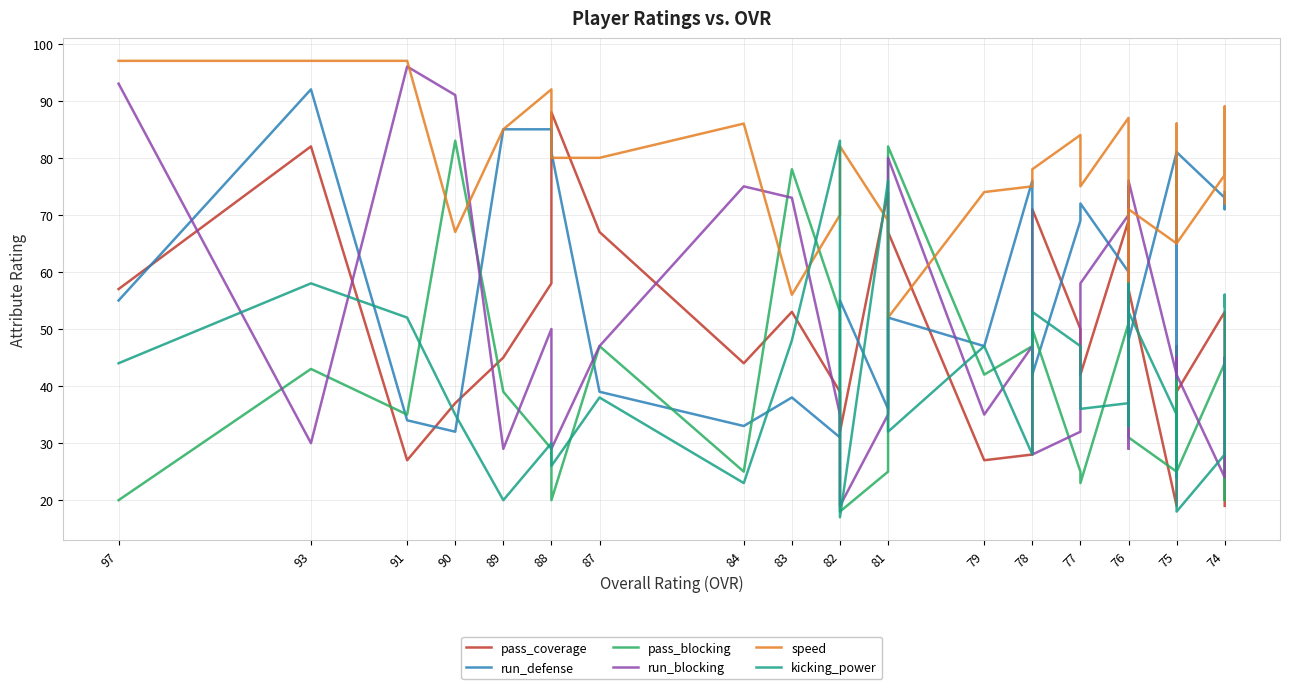

In speed, how many points are lower than both neighbors (excluding endpoints)?

7